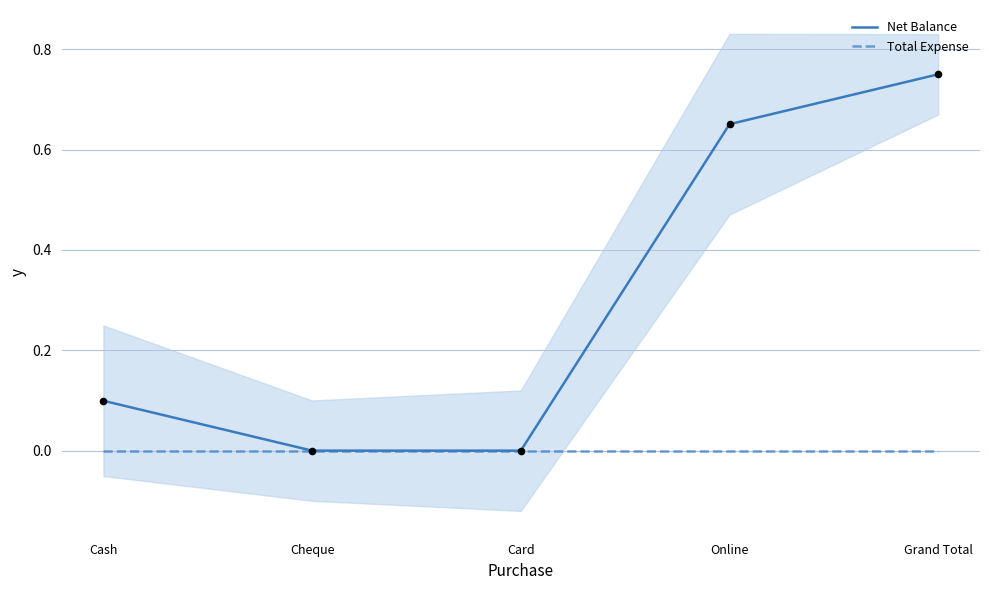

Is the value of Total Expense at Card greater than the value of Net Balance at Cash?

No